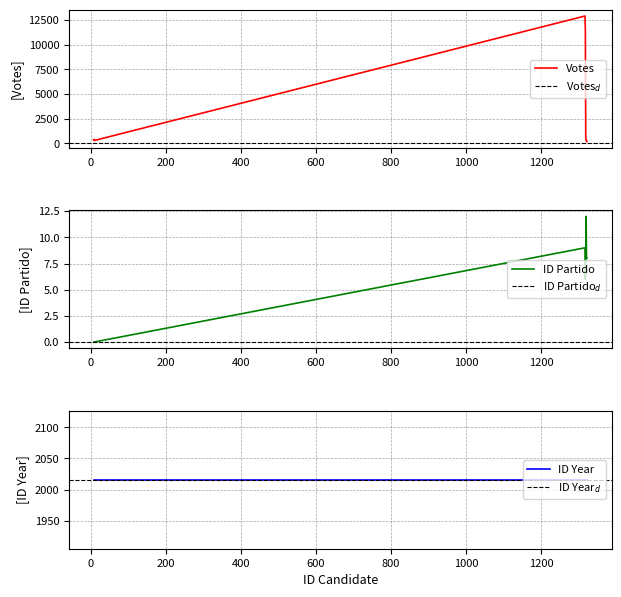

True or false: ID Partido has a value of 9 at 1317.

True